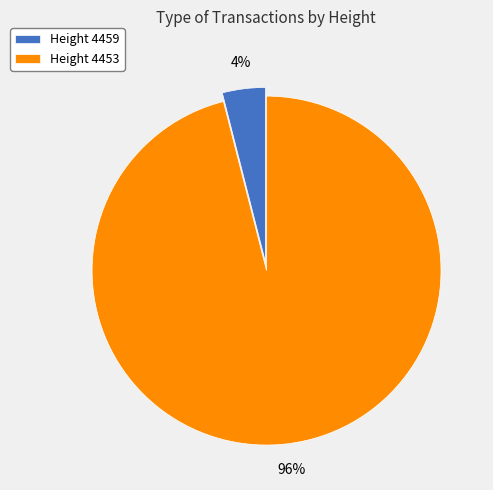

The Height 4459 slice represents 4% of the pie. True or false?

True